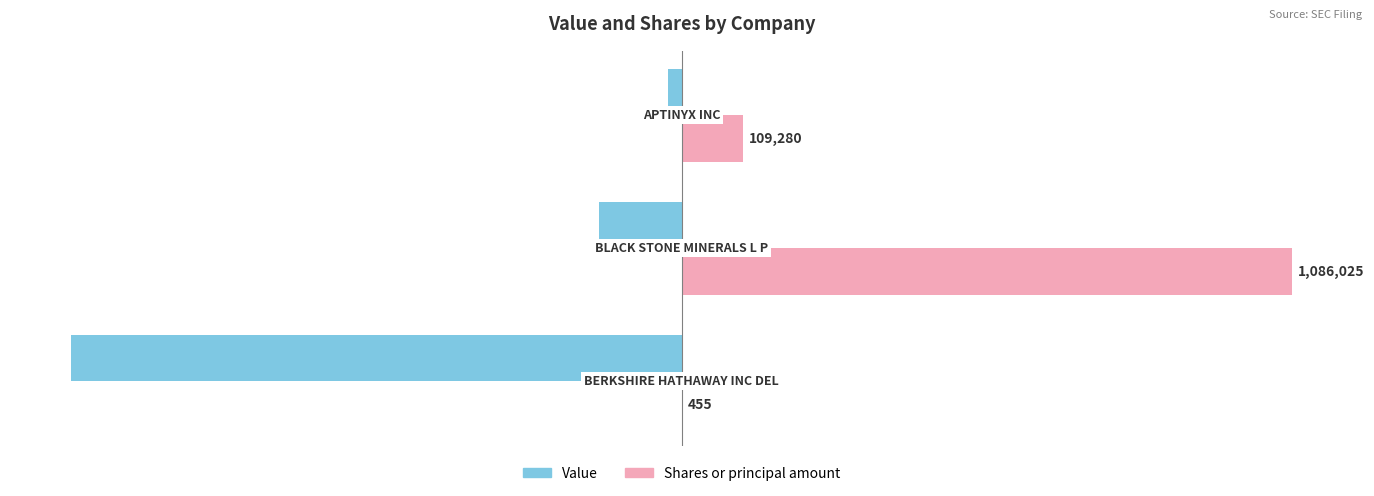

What are all the series names shown in the legend?

Value, Shares or principal amount